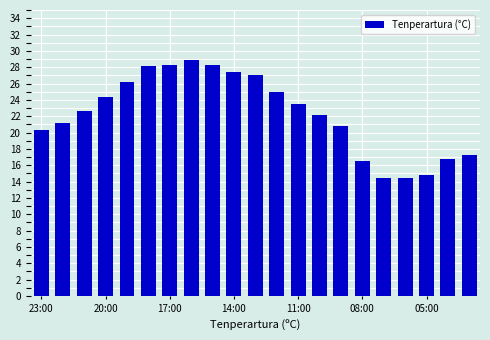

What is the minimum value shown in the chart?

14.4